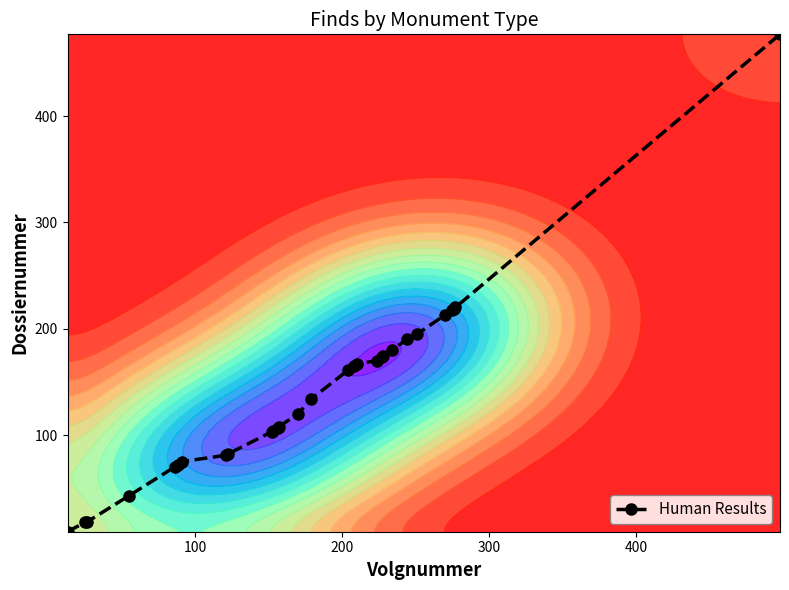

What is the highest value of the Human Results series?

477